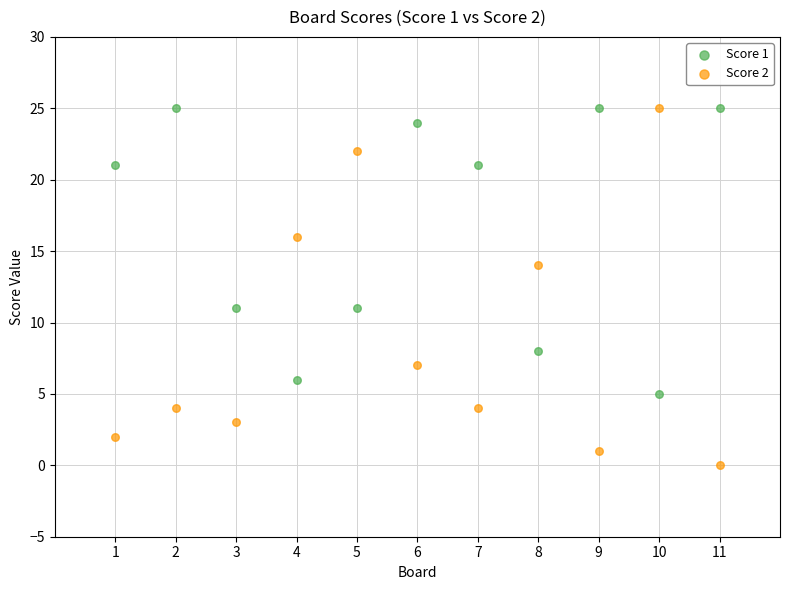

What is the X range (max minus min) for the scatter plot?

10